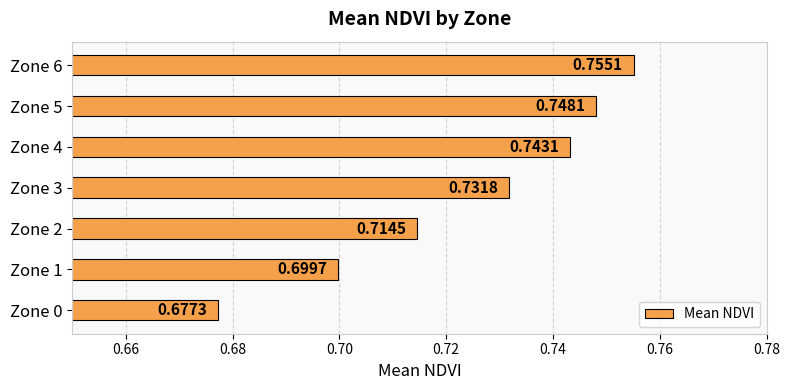

List the labels in order of value, smallest first.

Zone 0, Zone 1, Zone 2, Zone 3, Zone 4, Zone 5, Zone 6